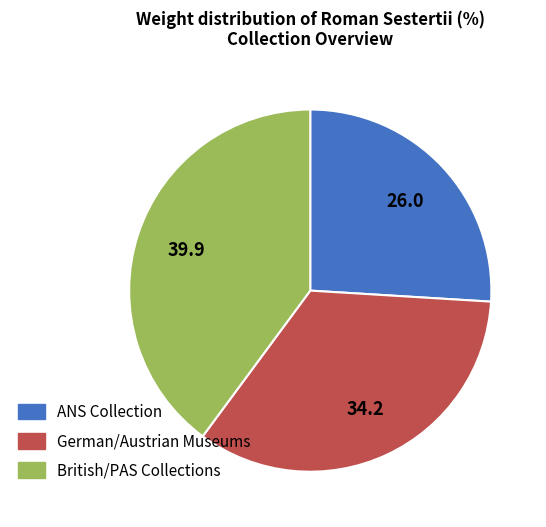

Is there a majority slice in this chart?

No